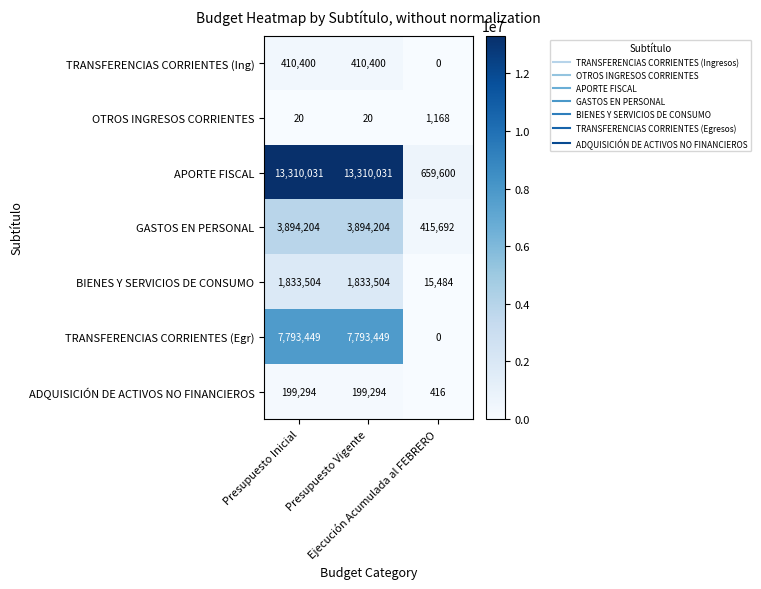

Which series has the largest total across all categories?

APORTE FISCAL